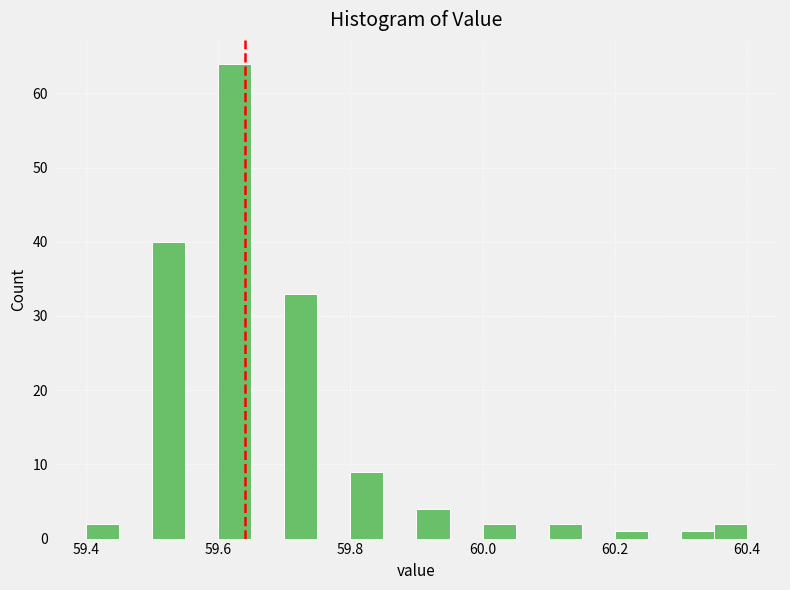

Read against the x-axis, roughly where is the centre of the tallest bar?

59.62